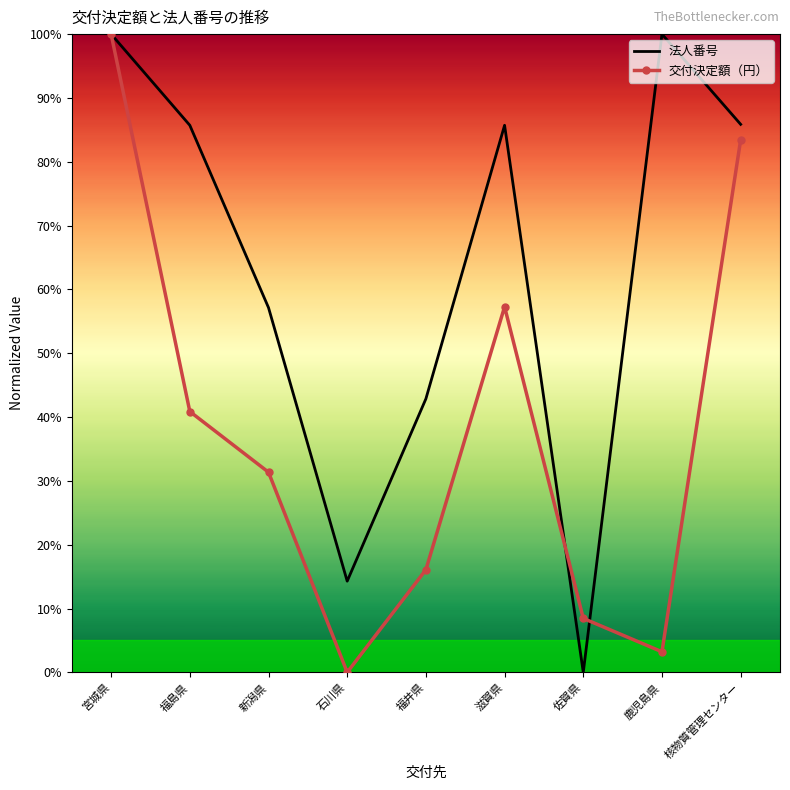

In 交付決定額（円）, how many points are lower than both neighbors (excluding endpoints)?

2